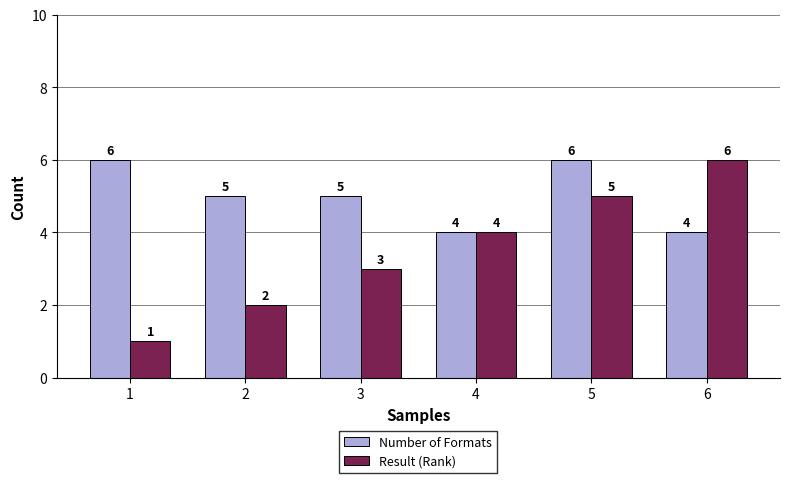

What are all the series names shown in the legend?

Number of Formats, Result (Rank)